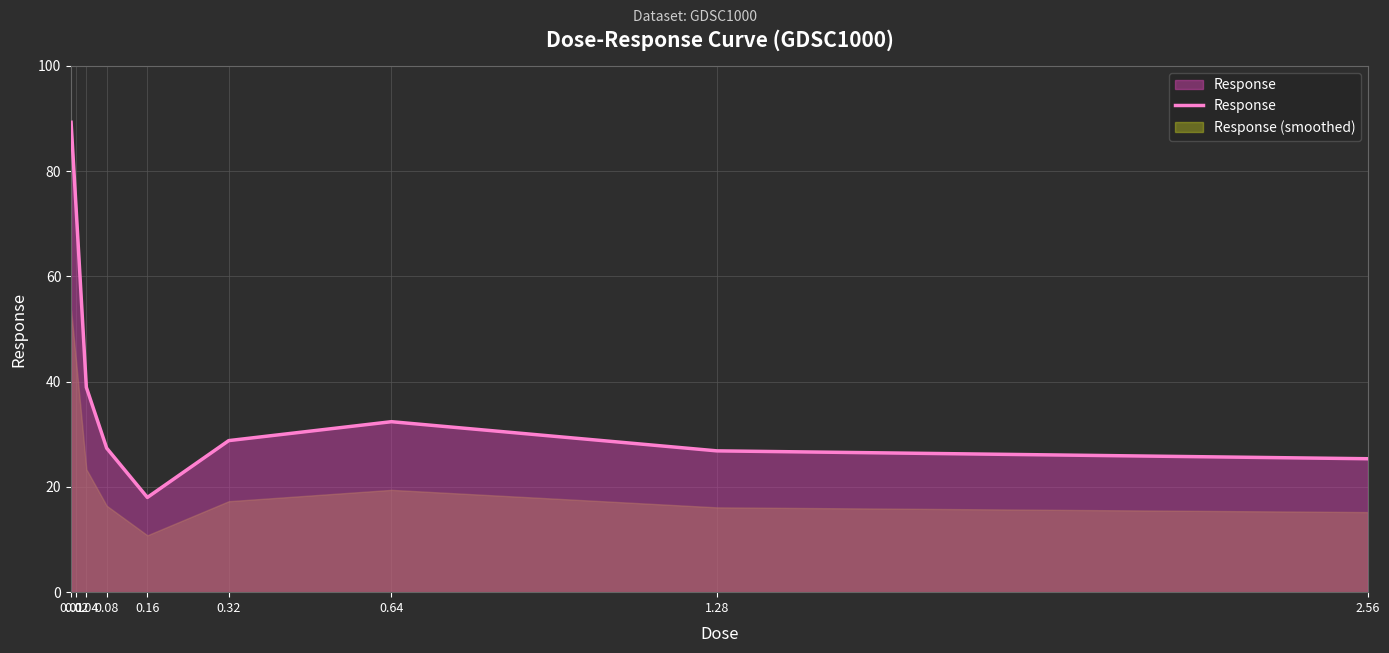

What is the difference between the second highest and minimum values?

54.7